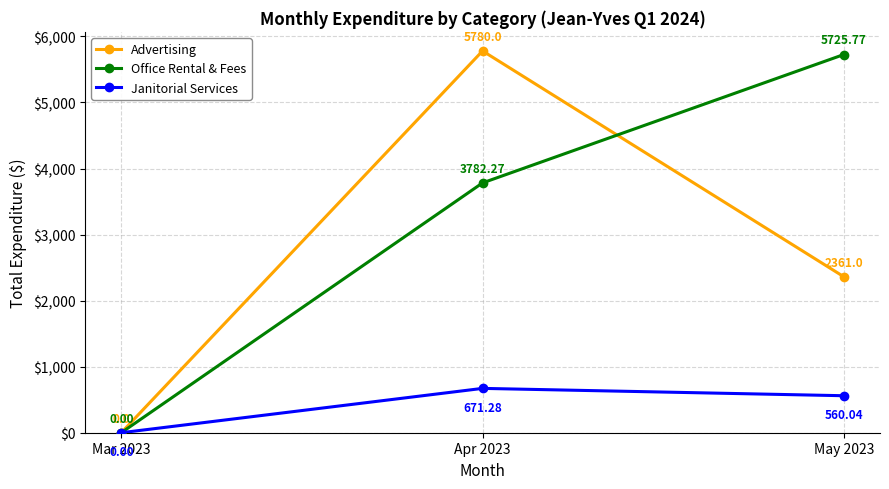

At which label does Advertising first exceed 2361?

Apr 2023